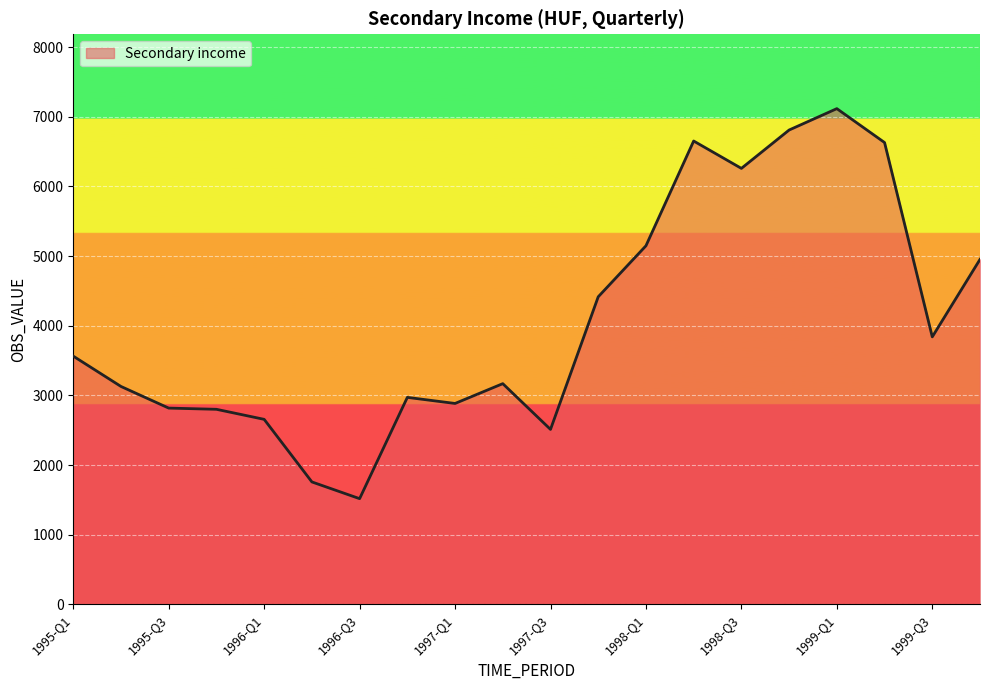

What is the difference between the maximum and minimum values?

5599.1